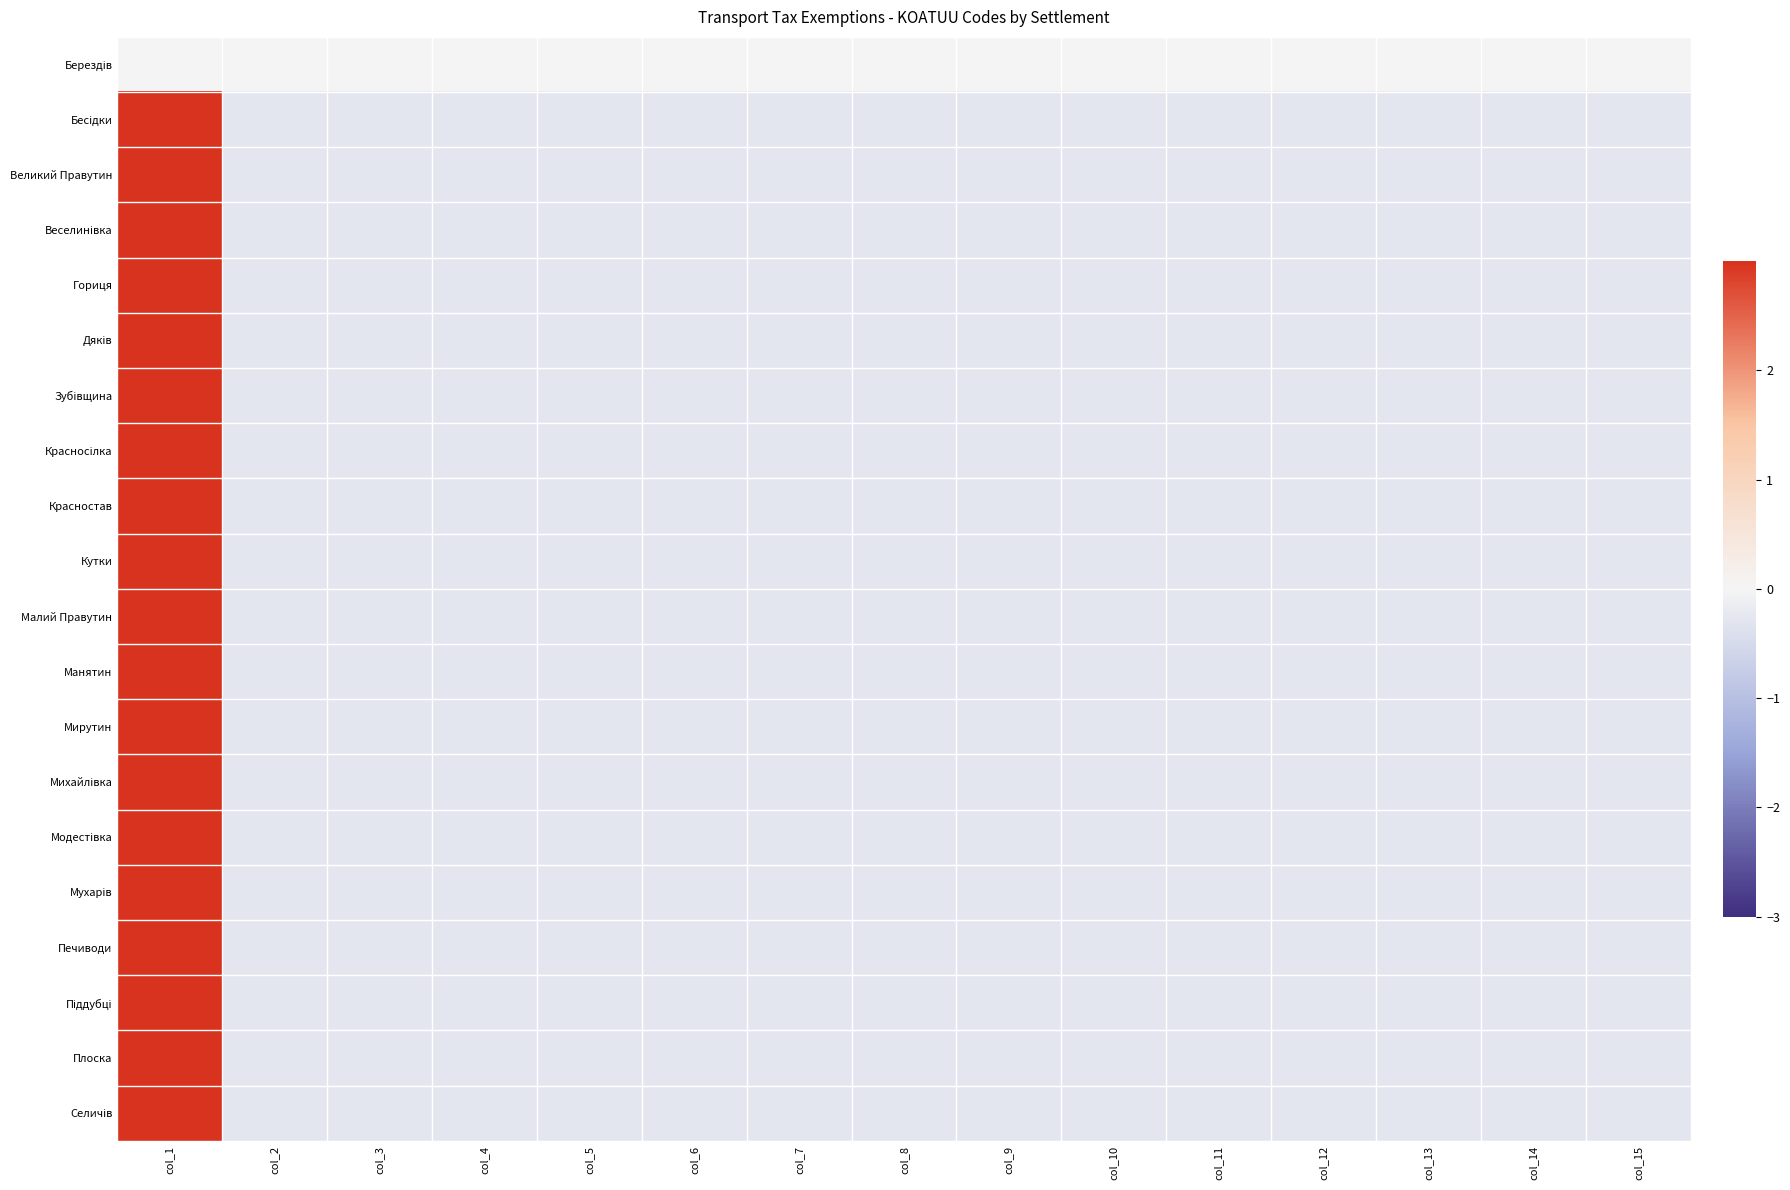

At how many categories does at least one series exceed 3?

1